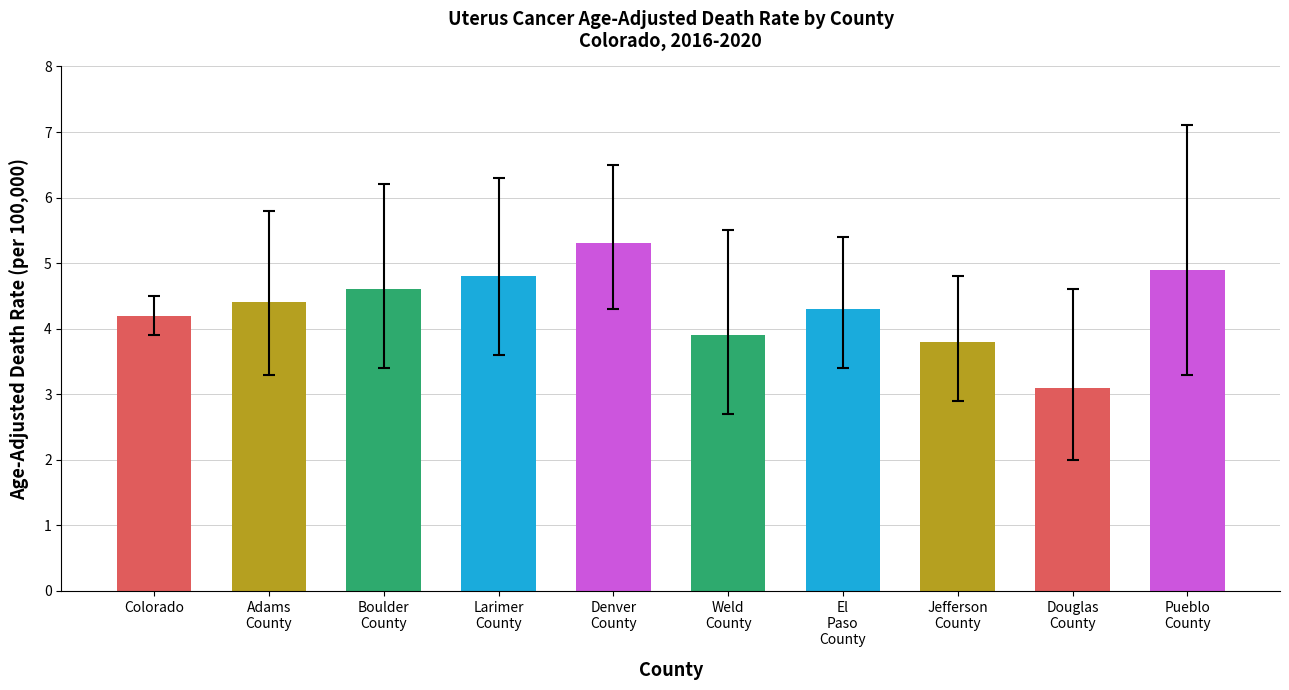

What is the greatest value displayed?

5.3